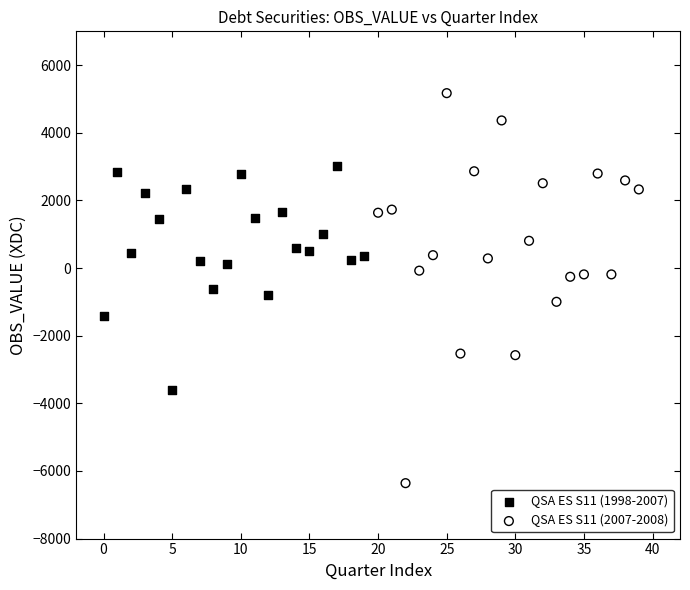

Which series reaches the maximum Y coordinate?

QSA ES S11 (2007-2008)